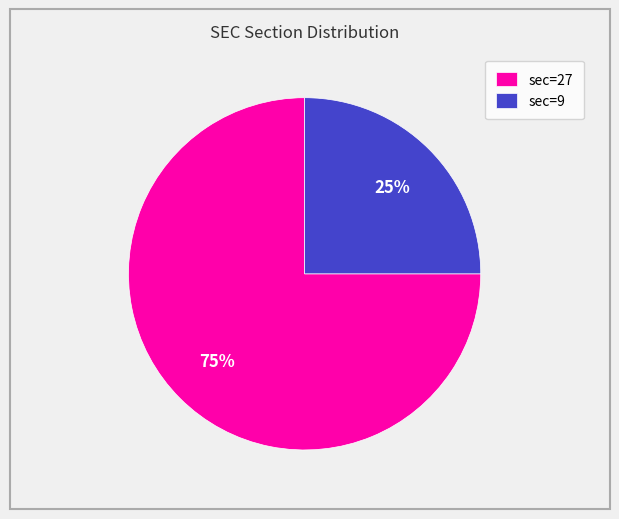

Count the number of slices in the pie.

2